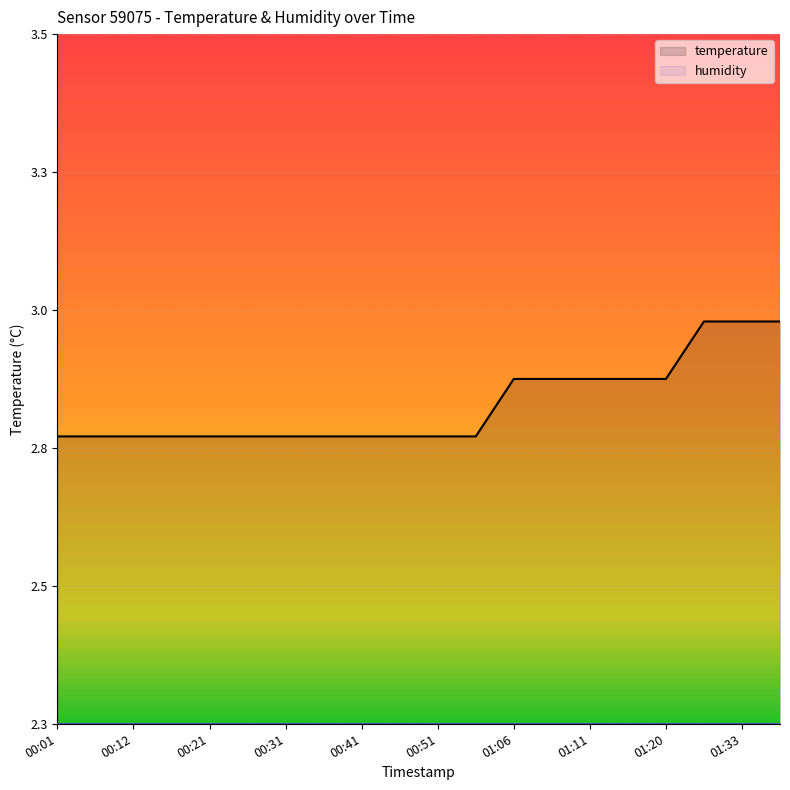

List the labels in order of value, smallest first.

00:01, 00:06, 00:12, 00:17, 00:21, 00:26, 00:31, 00:36, 00:41, 00:46, 00:51, 00:56, 01:06, 01:08, 01:11, 01:16, 01:20, 01:28, 01:33, 01:37